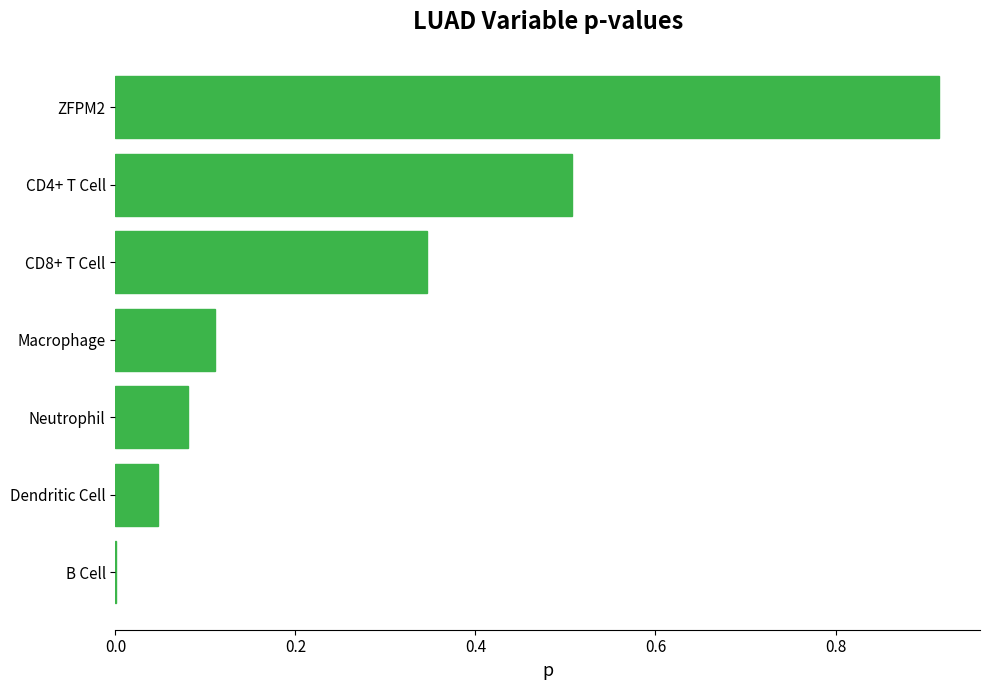

What is the change in value from ZFPM2 to CD4+ T Cell?

-0.4